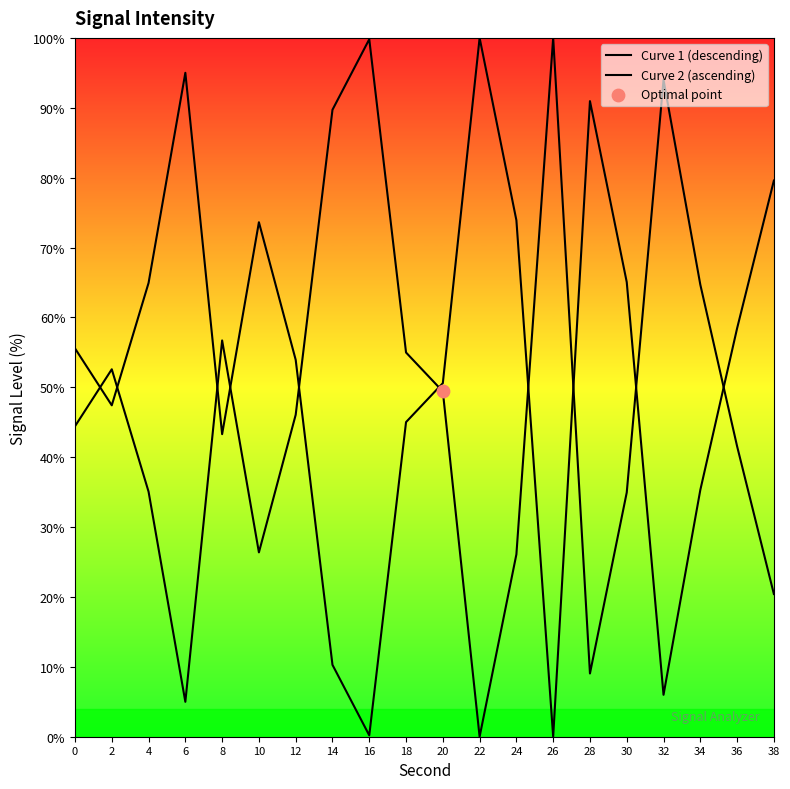

What are all the series names shown in the legend?

Curve 1 (descending), Curve 2 (ascending)